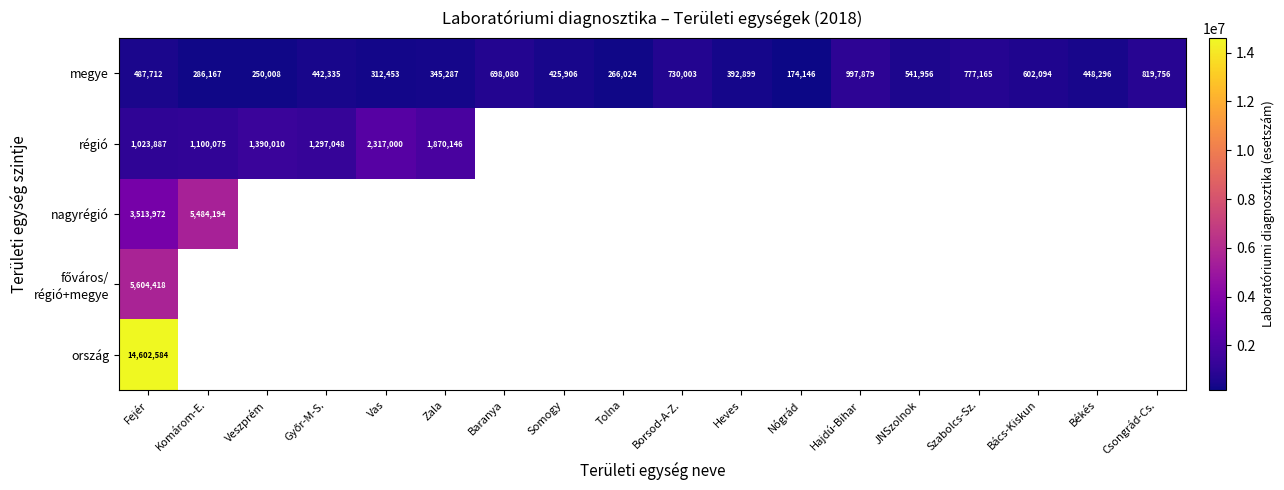

Where is megye nearest to the value 586012?

Bács-Kiskun